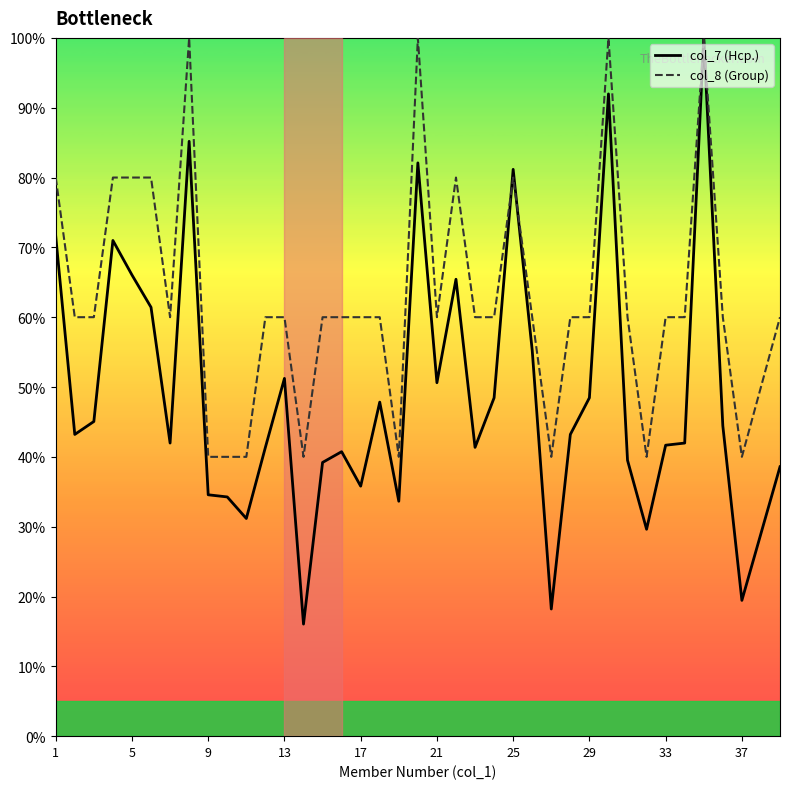

Reading left to right, list all the values displayed in this chart.

col_7 (Hcp.): 71.6	43.2	45.1	71.0	66.0	61.4	42.0	85.2	34.6	34.3	31.2	41.4	51.2	16.0	39.2	40.7	35.8	47.8	33.6	82.1	50.6	65.4	41.4	48.5	81.2	55.2	18.2	43.2	48.5	92.0	39.5	29.6	41.7	42.0	100.0	44.4	19.4	38.6
col_8 (Group): 80.0	60.0	60.0	80.0	80.0	80.0	60.0	100.0	40.0	40.0	40.0	60.0	60.0	40.0	60.0	60.0	60.0	60.0	40.0	100.0	60.0	80.0	60.0	60.0	80.0	60.0	40.0	60.0	60.0	100.0	60.0	40.0	60.0	60.0	100.0	60.0	40.0	60.0